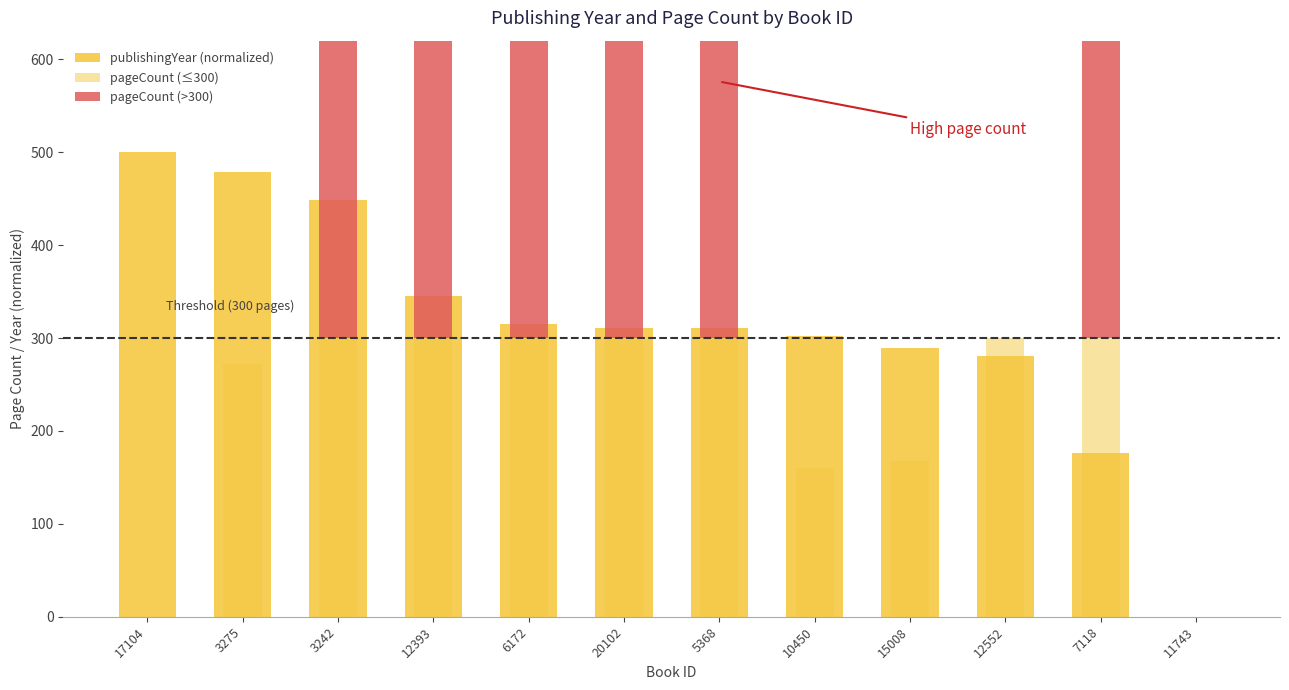

List the series in order of their overall mean, highest first.

publishingYear (normalized), pageCount (≤300), pageCount (>300)